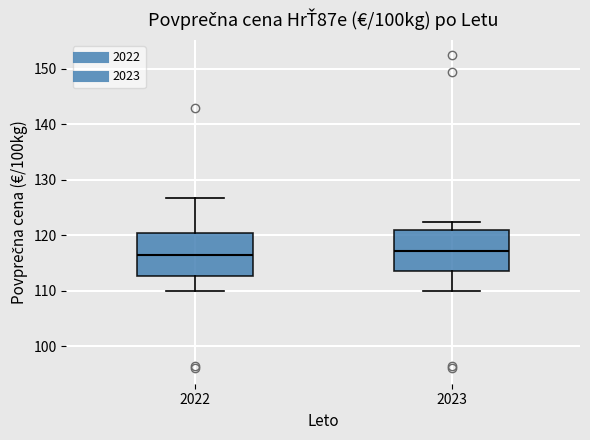

Reading left to right, read every box against the y-axis: the position of its median line, the range the box covers, and the ends of its whiskers. The values are not printed on the chart, so give them approximately, as read against the axis.

2022: median 116, box 113 to 120, whiskers 110 to 127
2023: median 117, box 113 to 121, whiskers 110 to 122